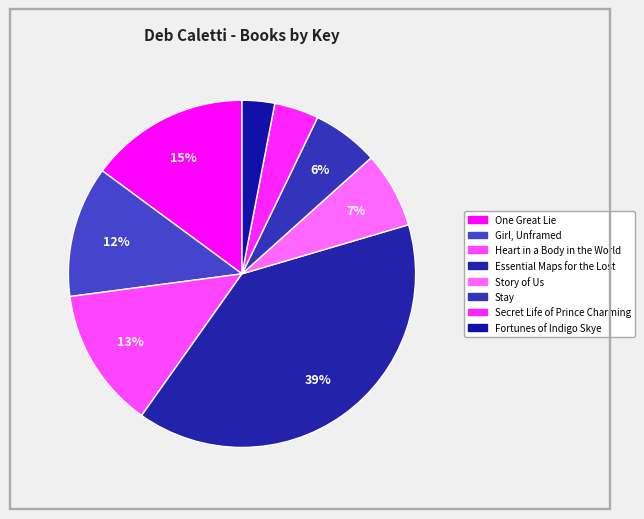

Rank the categories by value from lowest to highest.

Fortunes of Indigo Skye, Secret Life of Prince Charming, Stay, Story of Us, Girl, Unframed, Heart in a Body in the World, One Great Lie, Essential Maps for the Lost